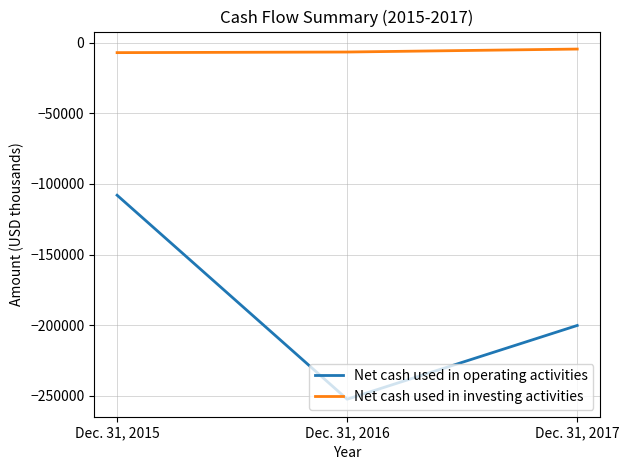

How many lines are shown in the chart?

2